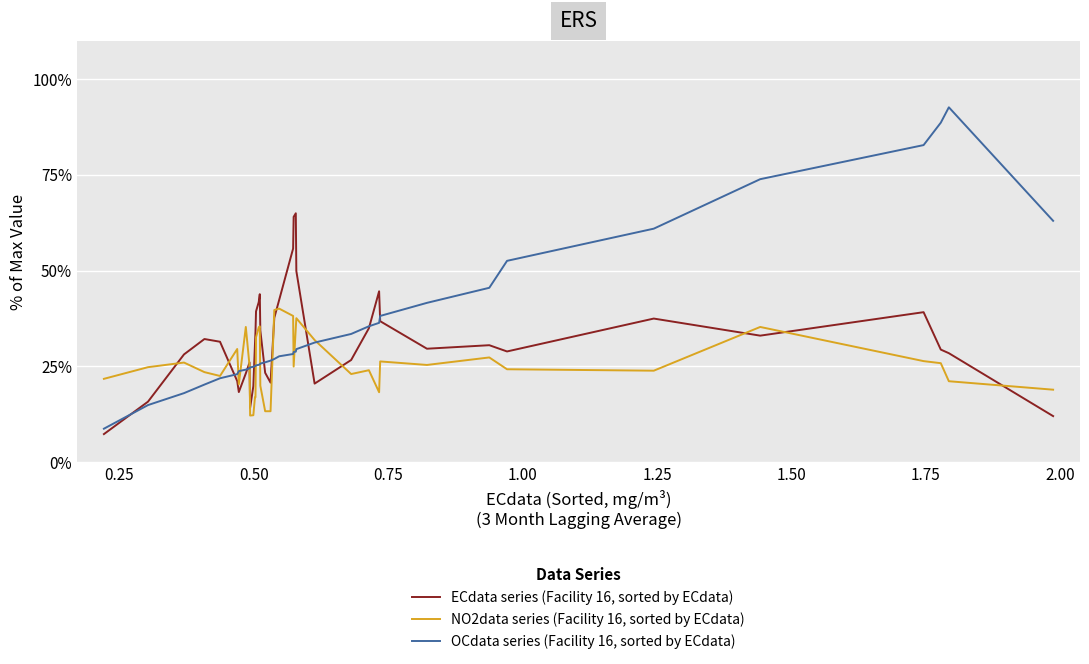

What is the greatest value displayed?

92.6